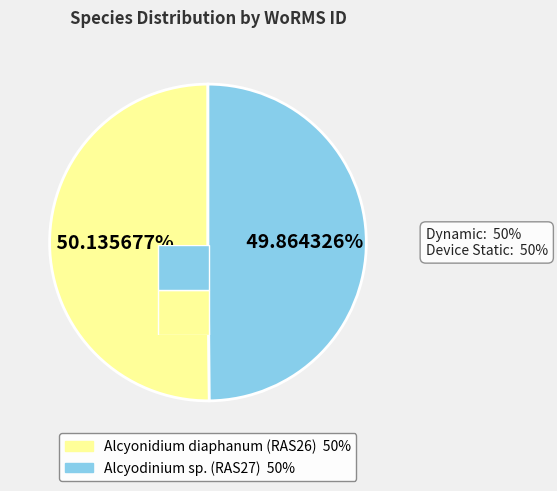

What percentage is the Alcyonidium diaphanum (RAS26) slice, to the nearest percent?

50%